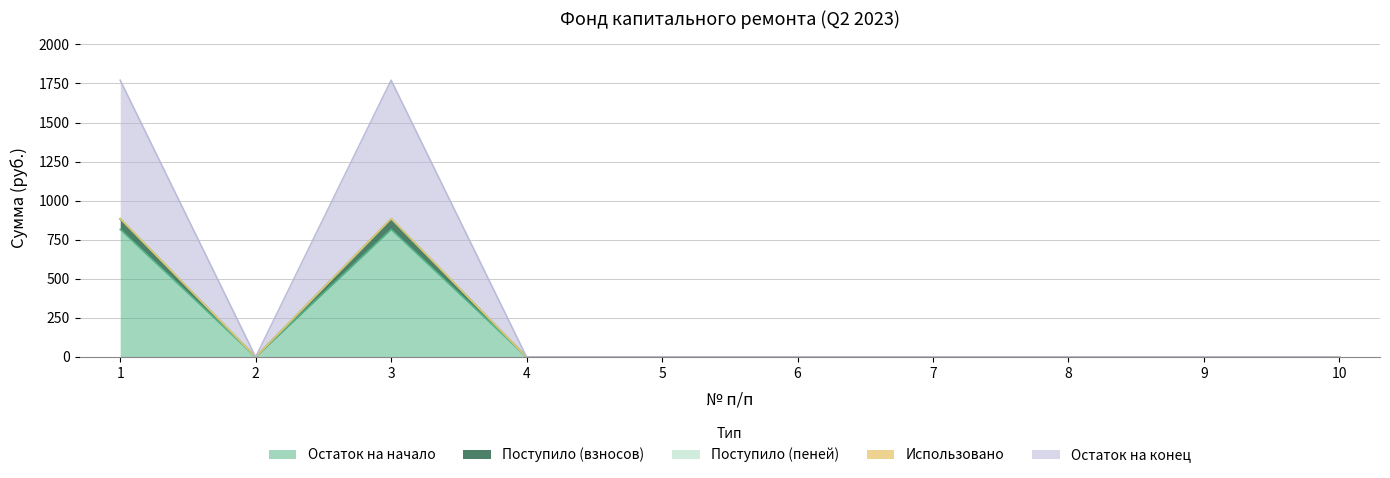

True or false: Поступило (взносов) and Остаток на начало intersect in this chart.

False